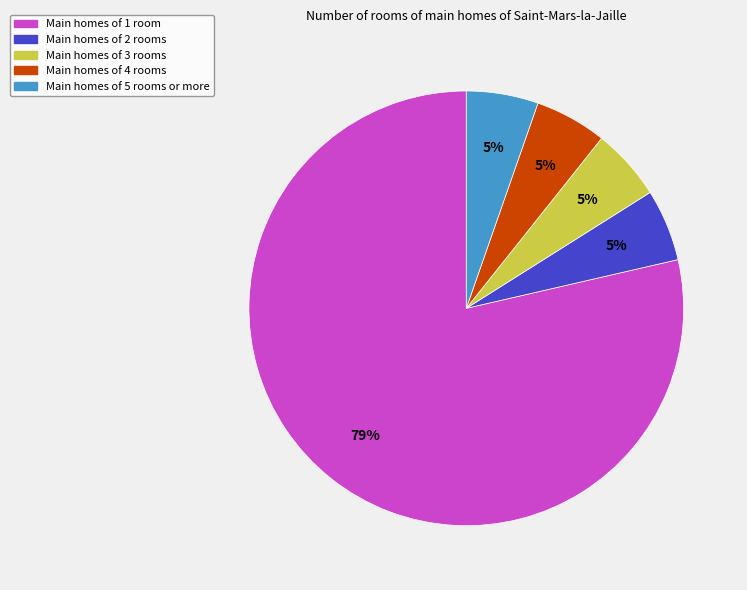

Is there any slice that represents more than half of the pie?

Yes